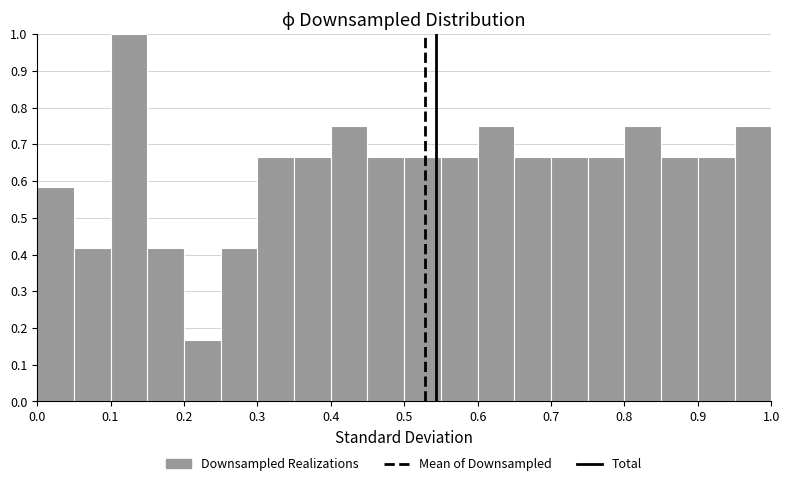

What is the height of the bar covering 0.35 to 0.40 on the x-axis? The values are not printed on the chart, so give them approximately, as read against the axis.

0.67